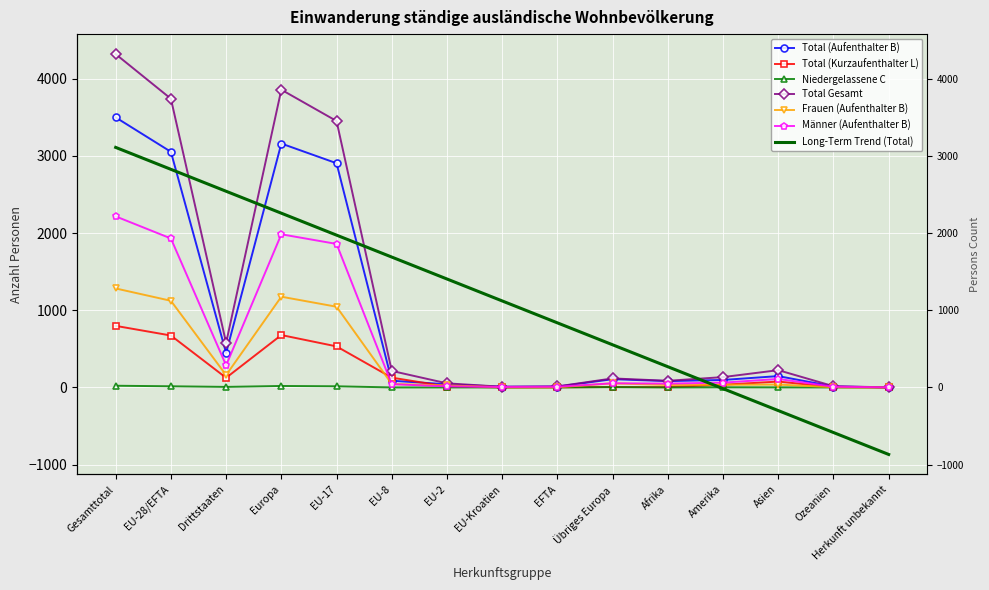

Is the value of Männer (Aufenthalter B) at Übriges Europa greater than the value of Total (Kurzaufenthalter L) at EU-Kroatien?

Yes